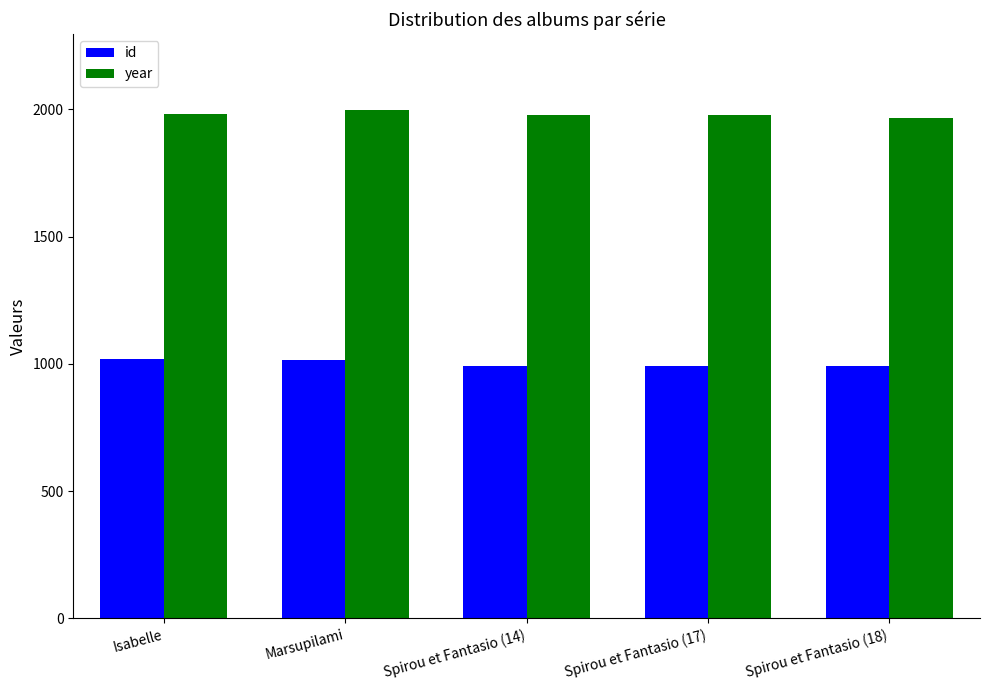

List the series in order of their peak value, lowest first.

id, year